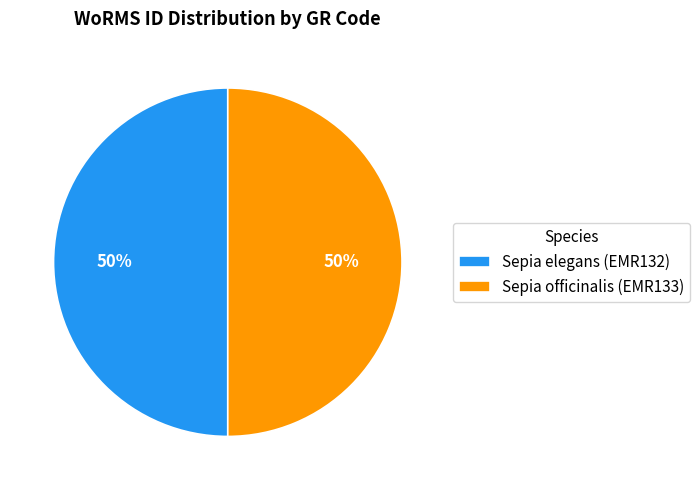

What is the ratio of the value at Sepia elegans (EMR132) to the value at Sepia officinalis (EMR133)?

1.0